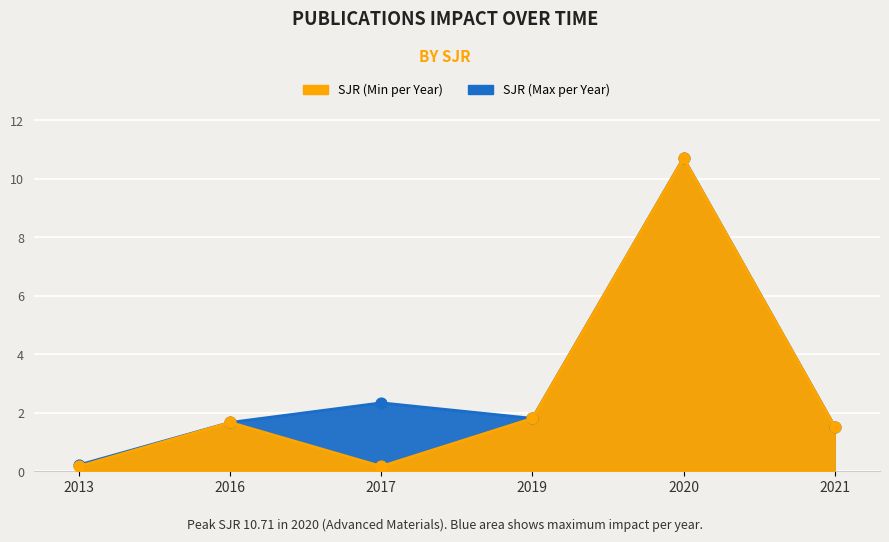

Which series contains the highest Y value?

SJR (Max per Year)